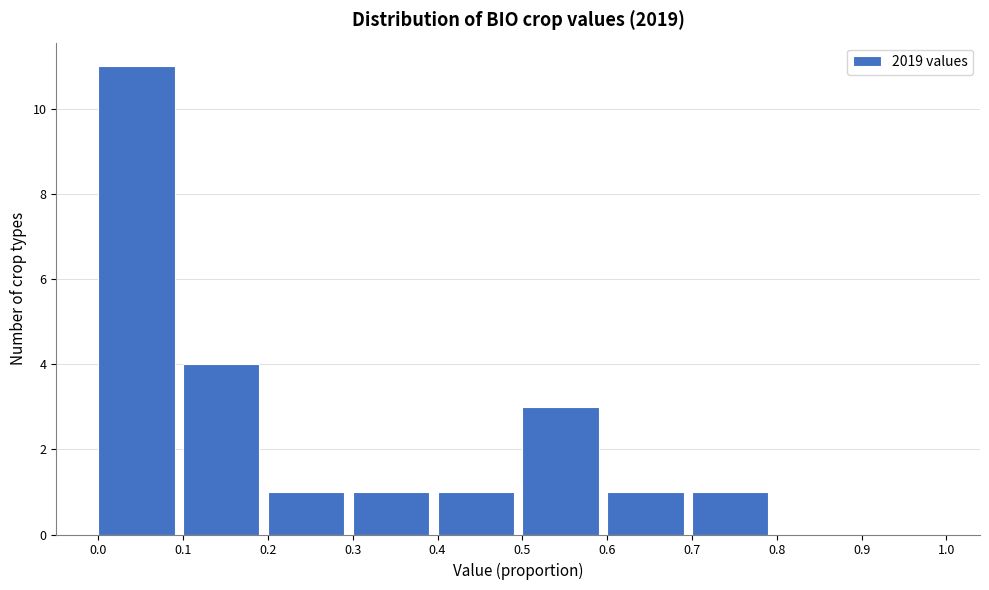

Which range on the x-axis has the tallest bar?

0.0 to 0.1